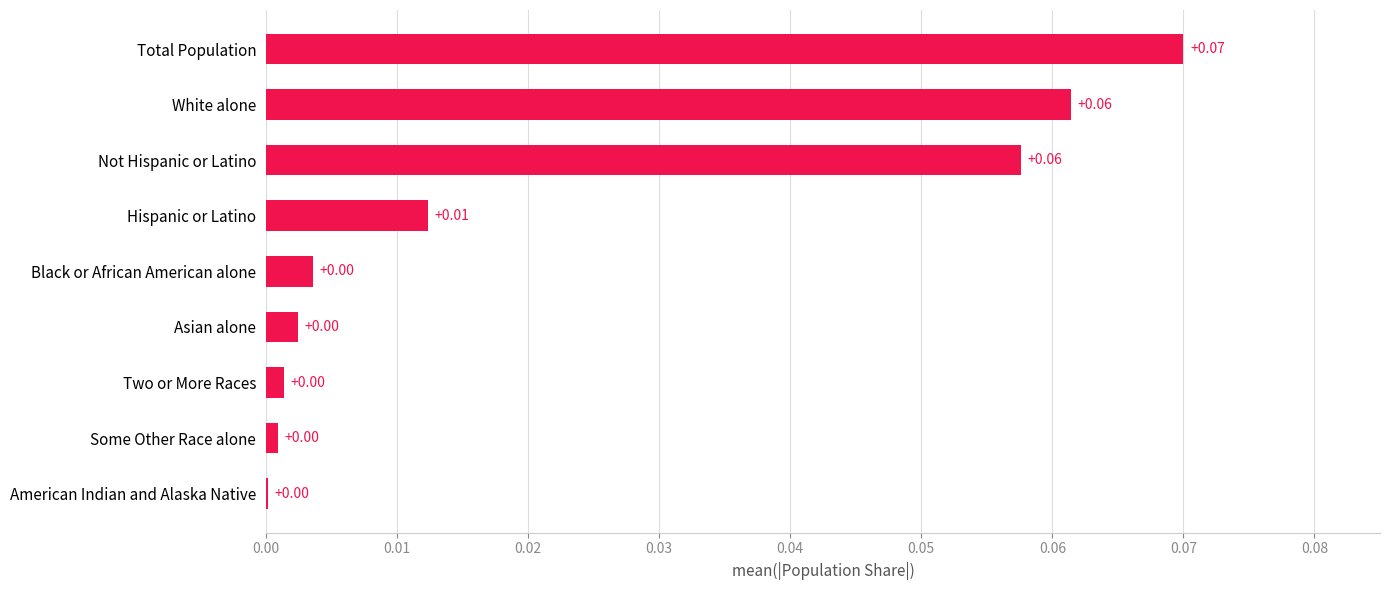

What is the change in value from Hispanic or Latino to Total Population?

+0.1